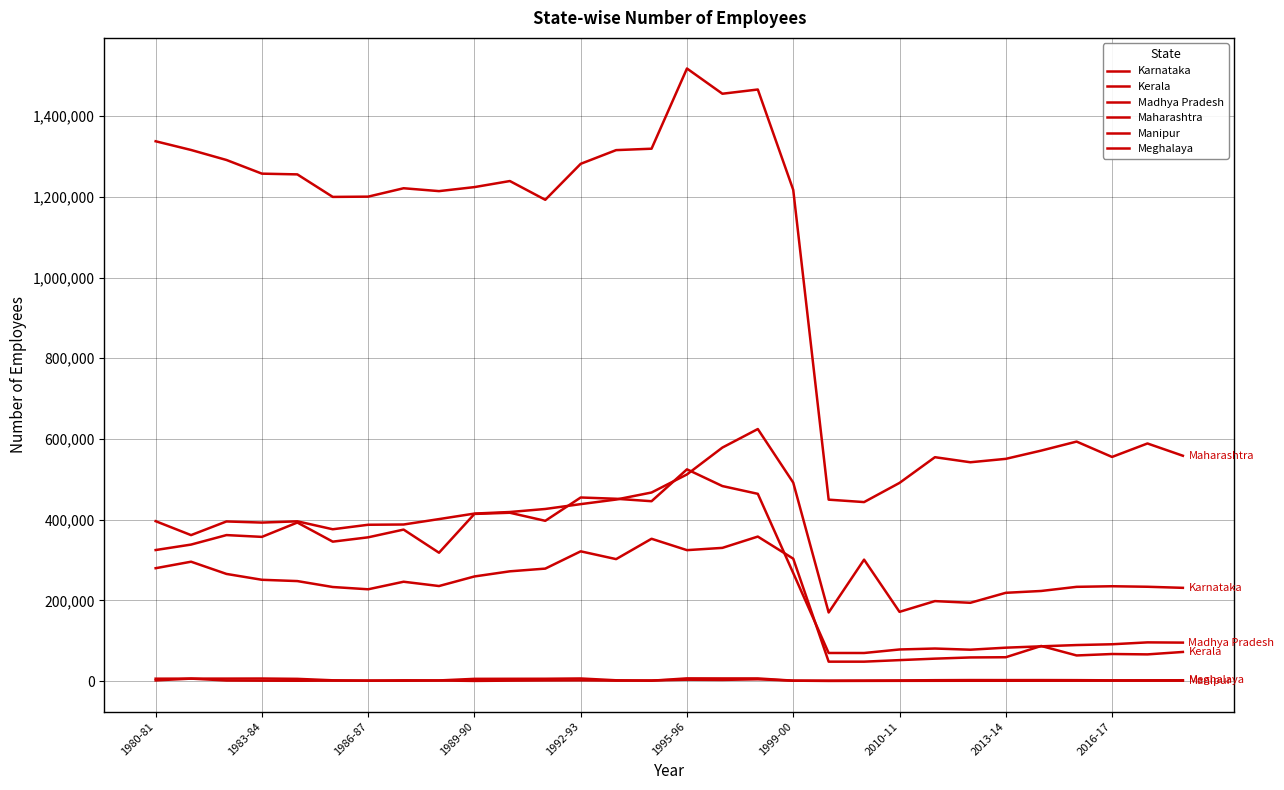

What is the sum of all Madhya Pradesh values?

8406619